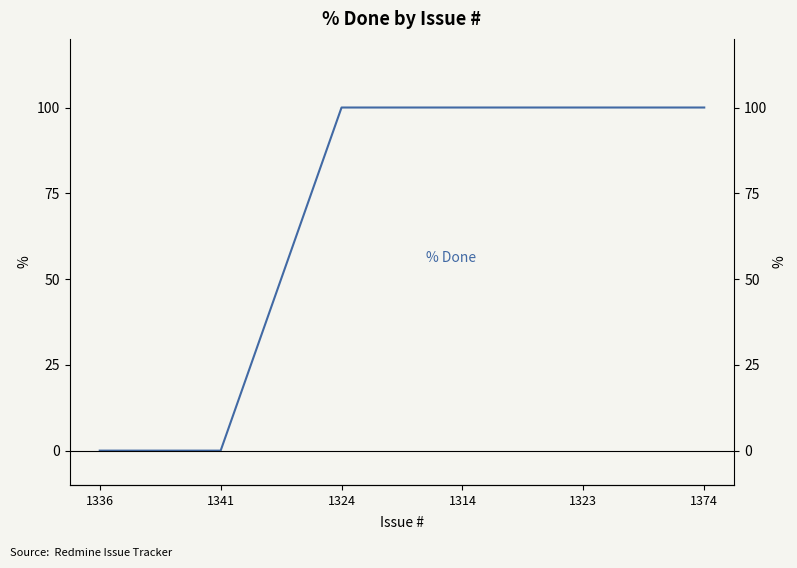

Which category has the lowest value across all series?

1336